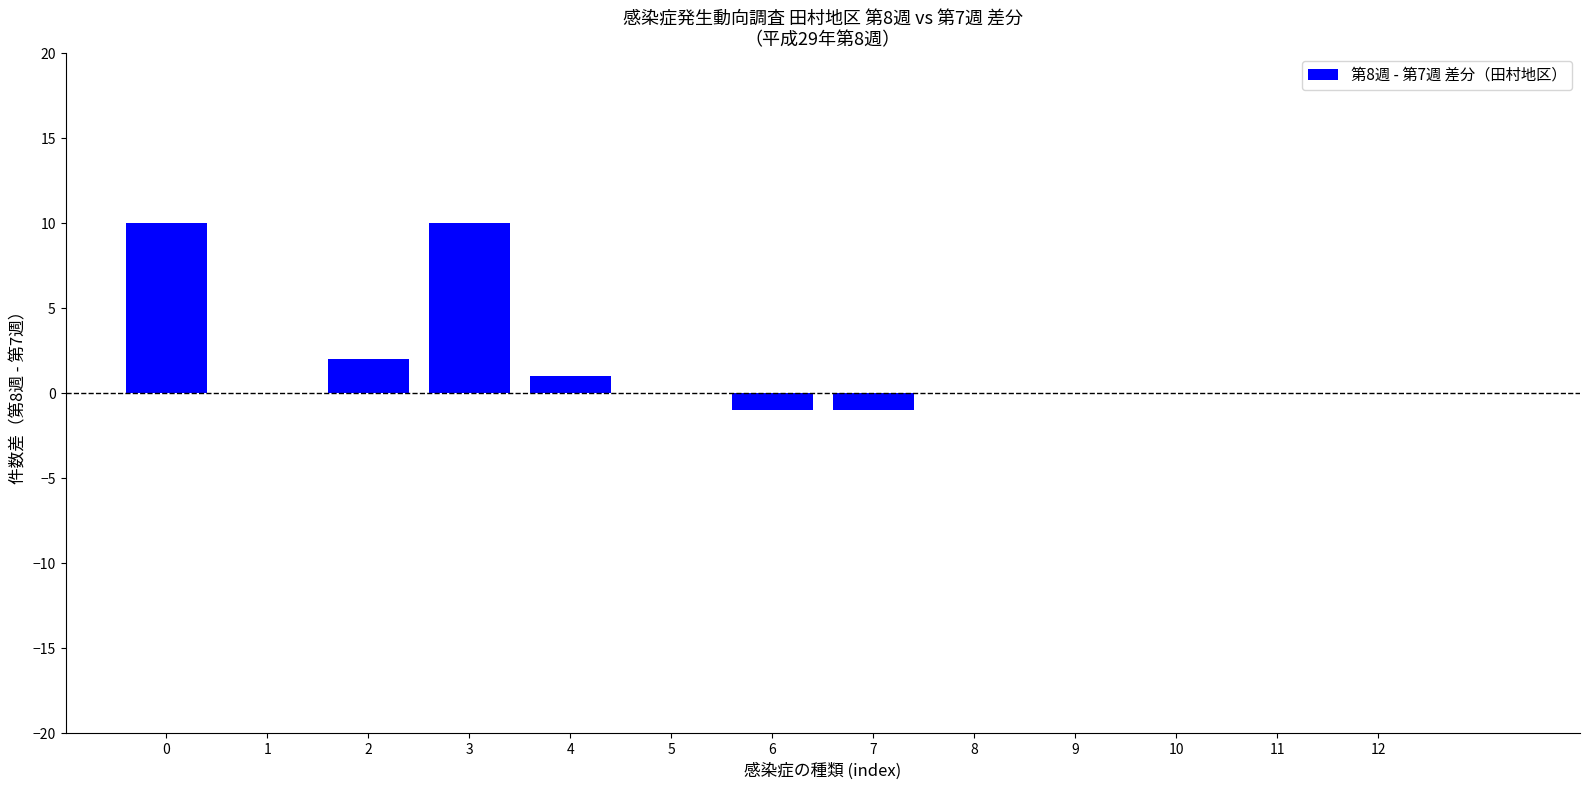

Reading left to right, list all the values displayed in this chart.

0=10	1=0	2=2	3=10	4=1	5=0	6=-1	7=-1	8=0	9=0	10=0	11=0	12=0